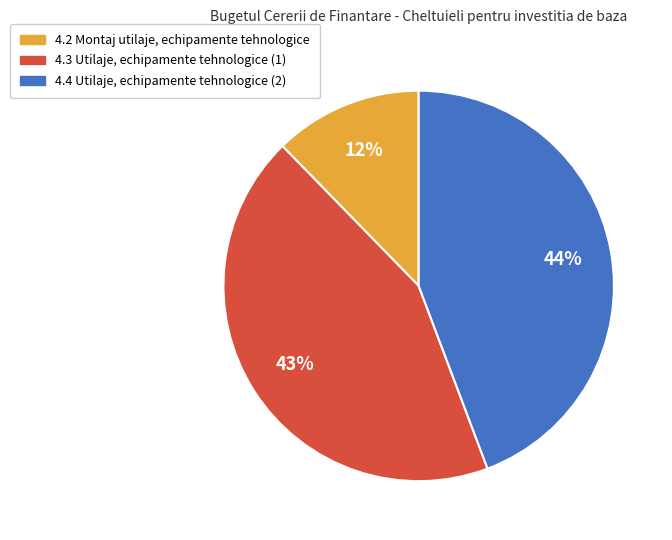

To the nearest percent, what percentage of the pie is 4.3 Utilaje, echipamente tehnologice (1)?

43%